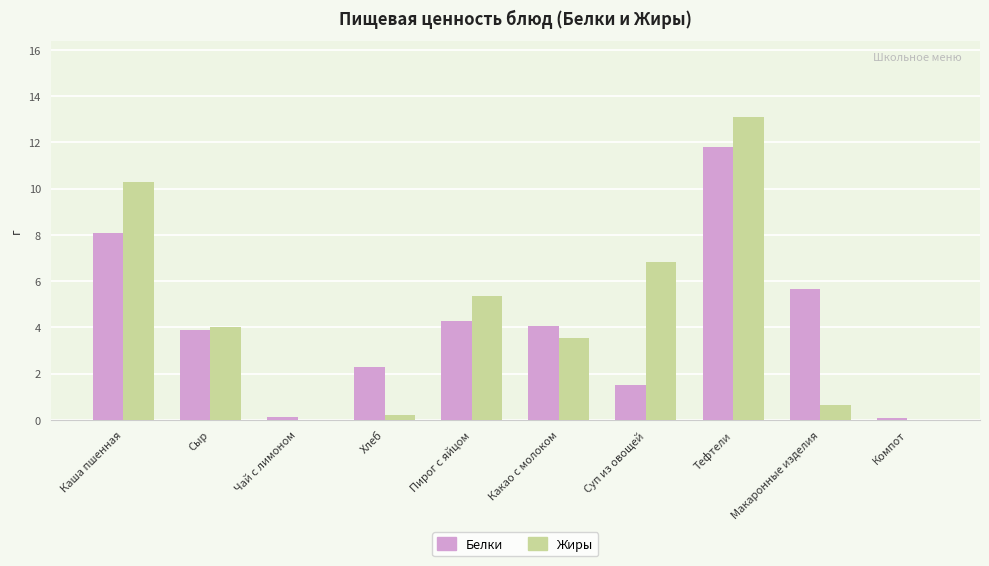

Is it true that Белки equals 3.5 at Хлеб?

False